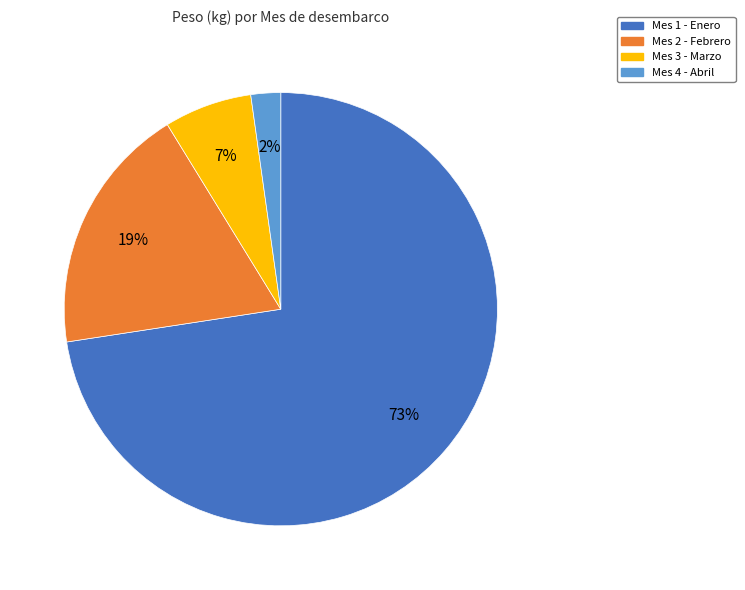

Is there any slice that represents more than half of the pie?

Yes